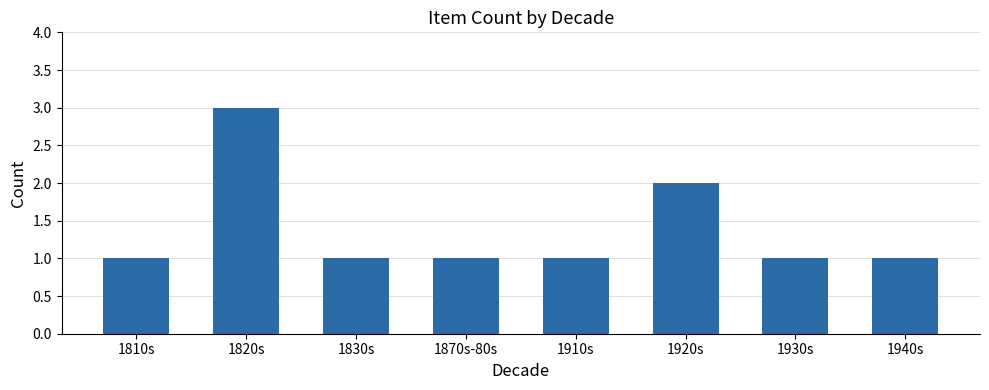

Reading left to right, transcribe all the data shown in this chart.

1	3	1	1	1	2	1	1